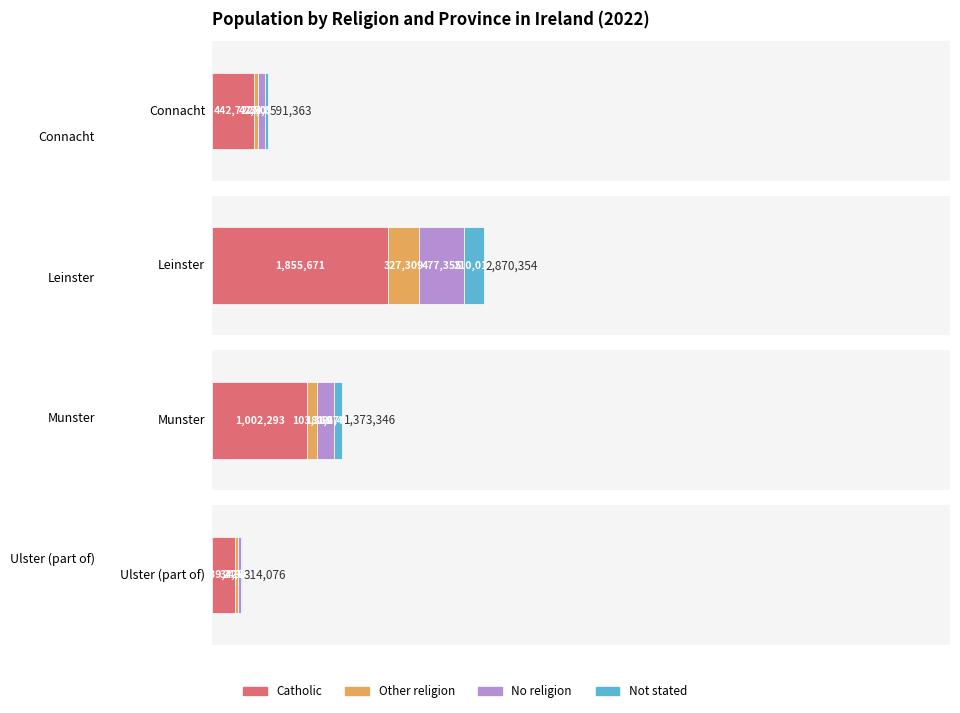

How many groups of bars are there?

4